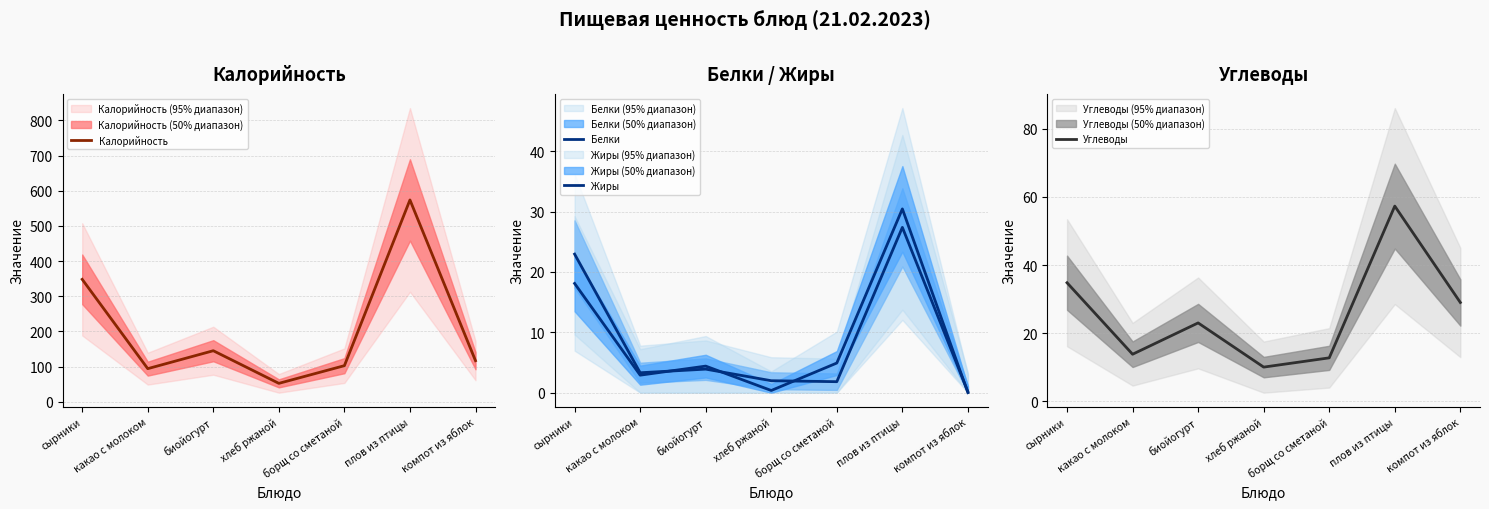

What is the spread (max minus min) of values at компот из яблок?

116.6